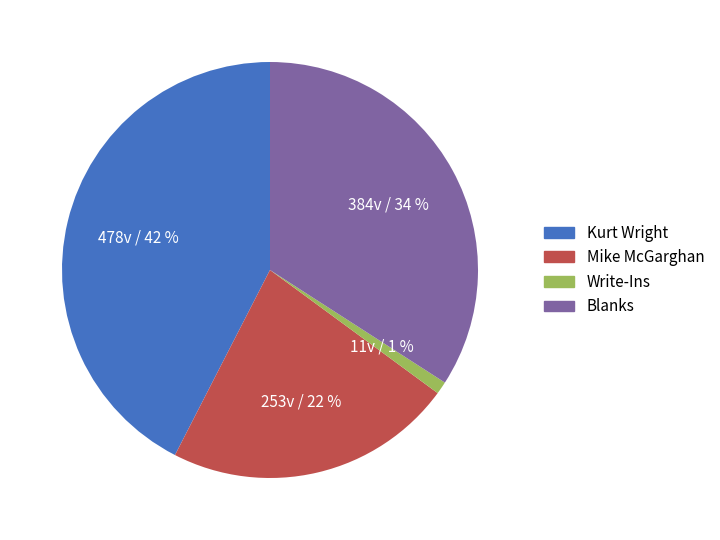

Between Kurt Wright and Mike McGarghan, which is larger?

Kurt Wright